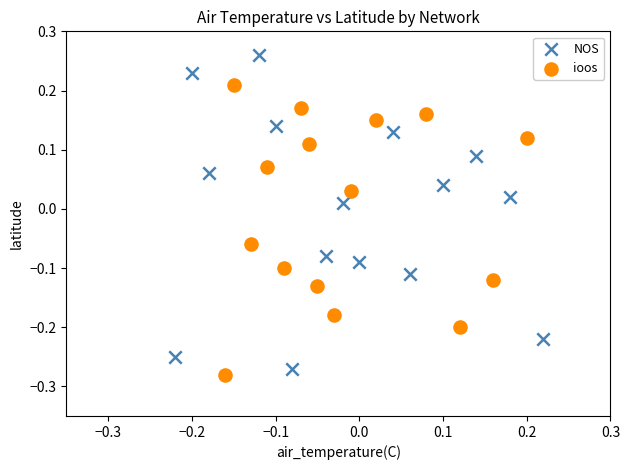

Which series contains the highest Y value?

NOS